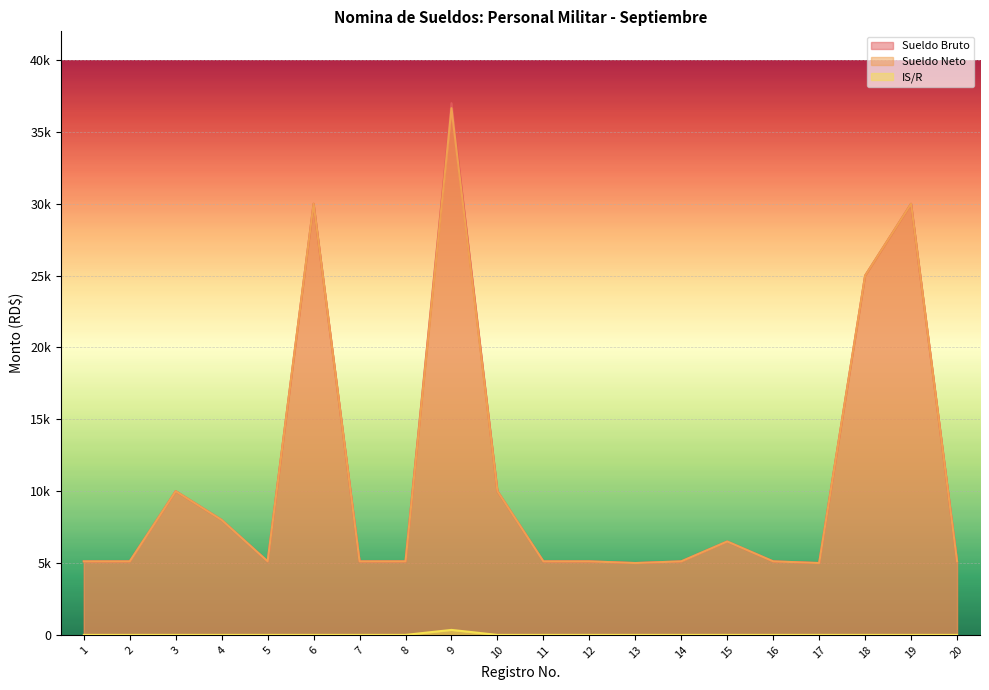

What is the value of the Sueldo Neto point at the 15th from the left?

6500.0